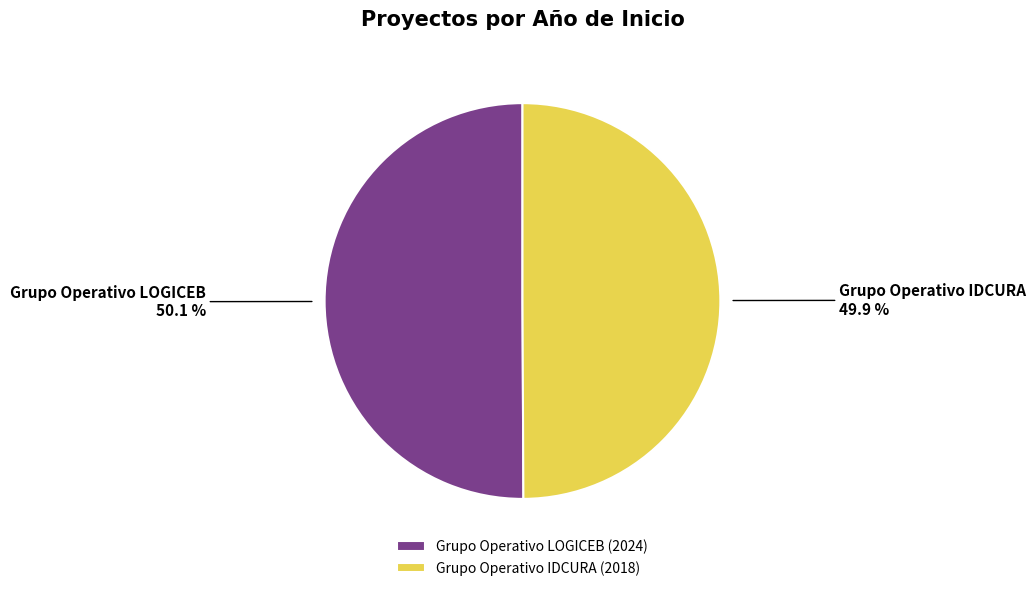

Combined, do Grupo Operativo LOGICEB and Grupo Operativo IDCURA account for over 50%?

Yes